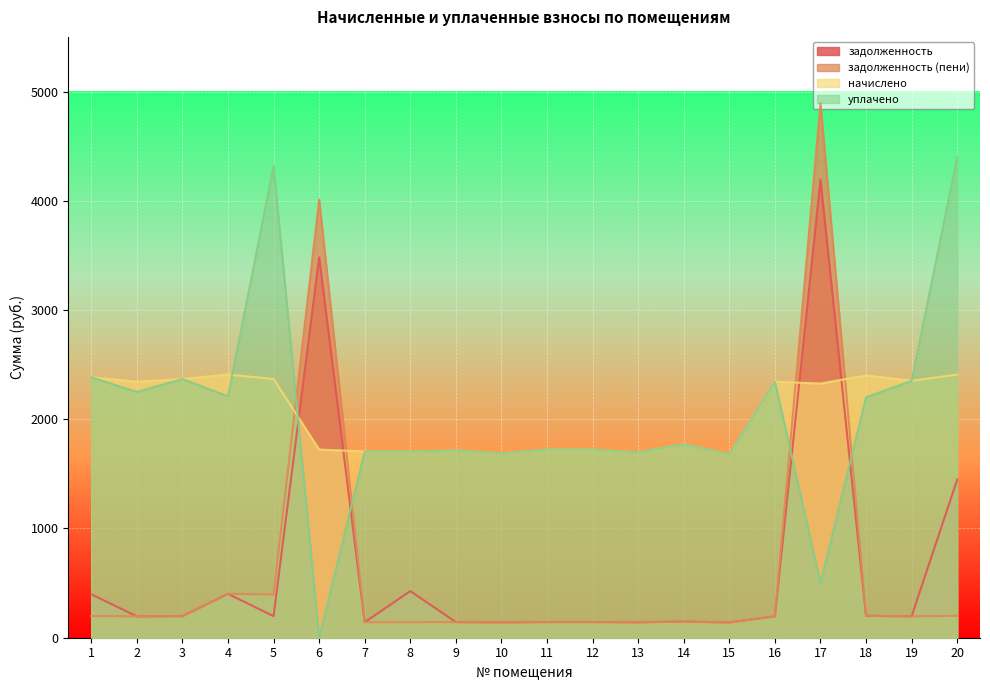

Where is the first local minimum for задолженность (пени)?

2